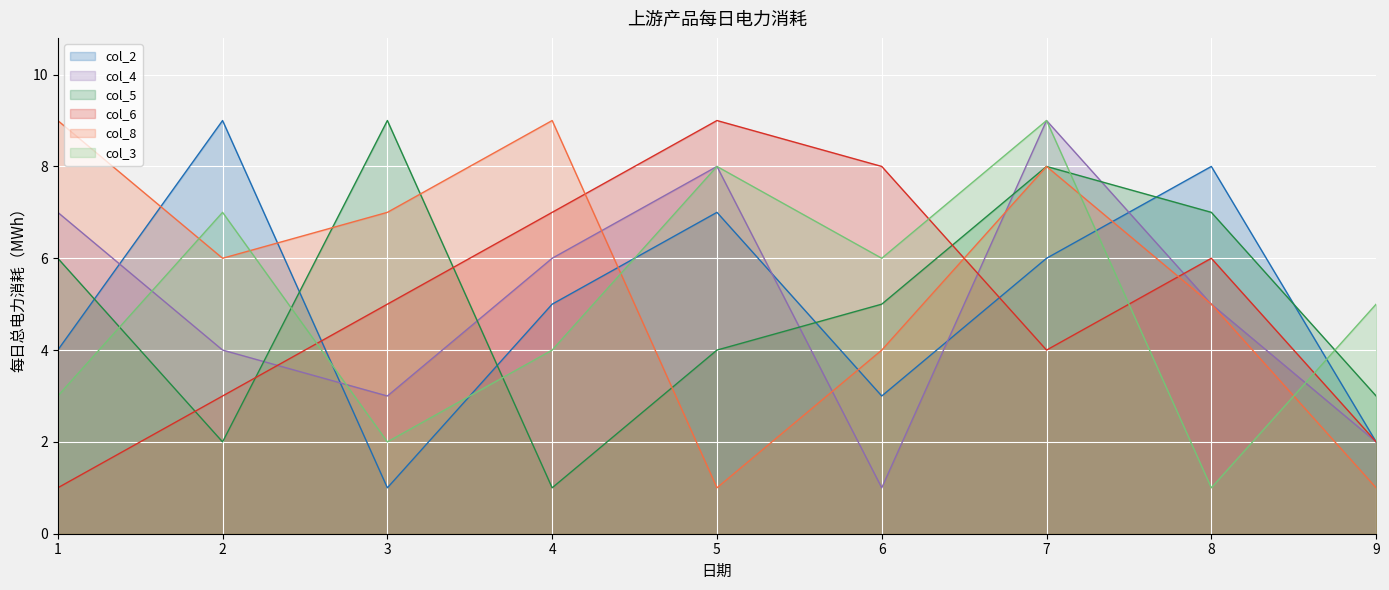

What is the value of the col_6 point at the 8th from the left?

6